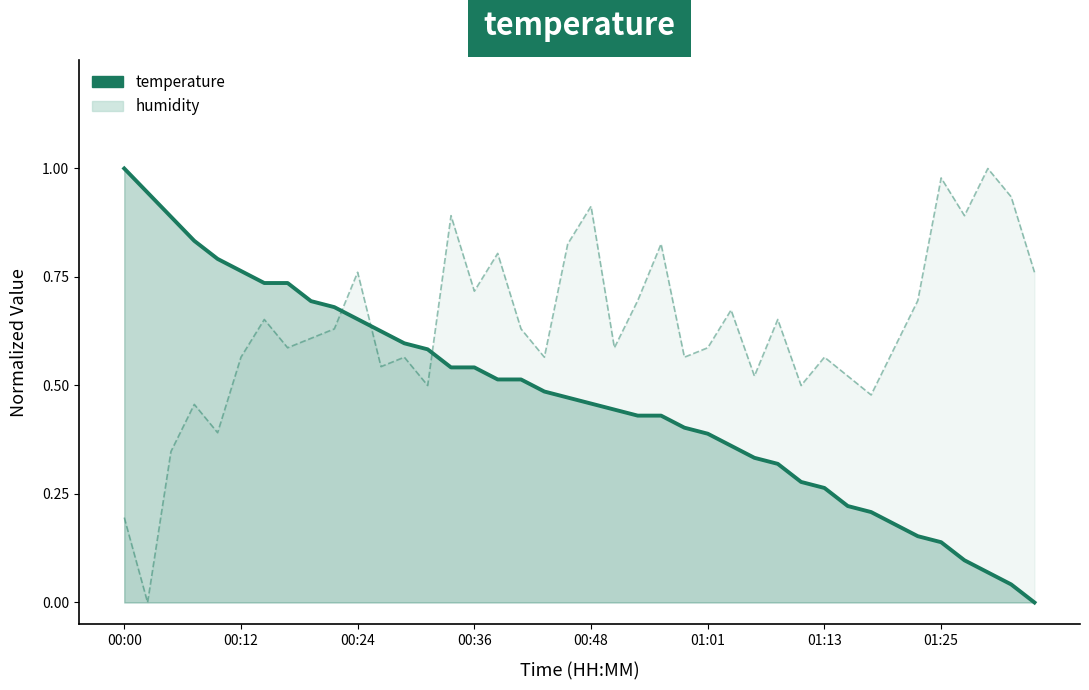

Read the value at 00:36.

0.5